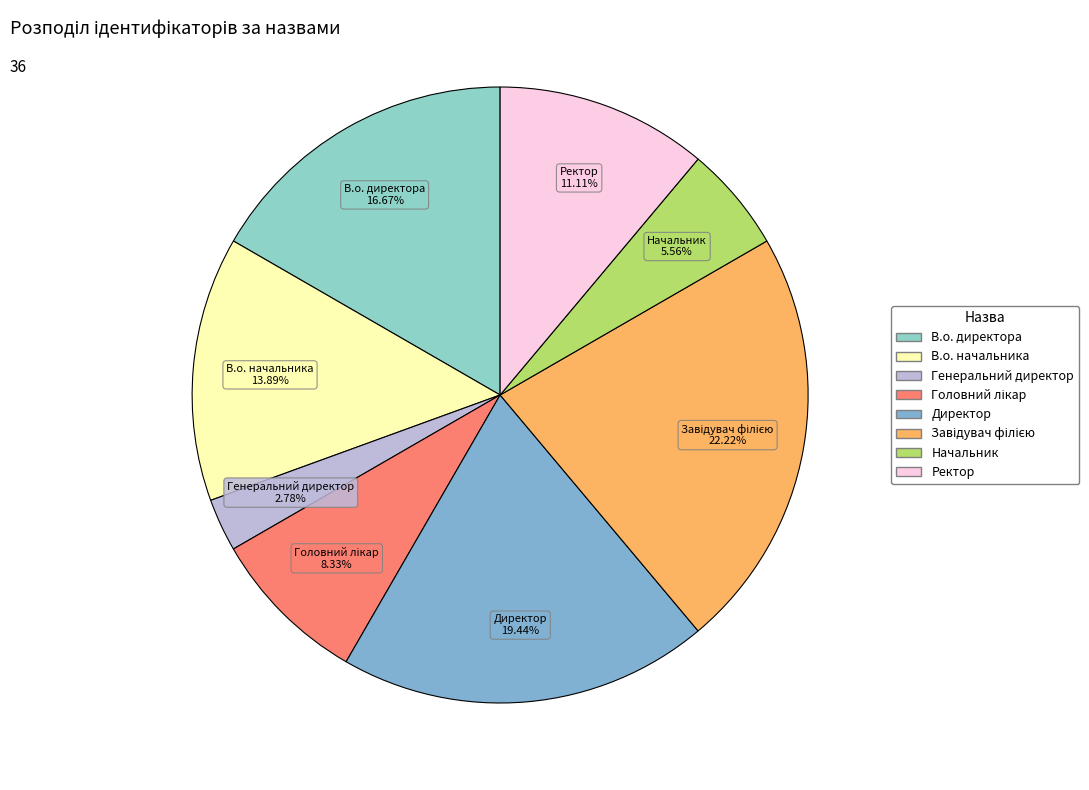

Does Начальник represent more than half of the total?

No